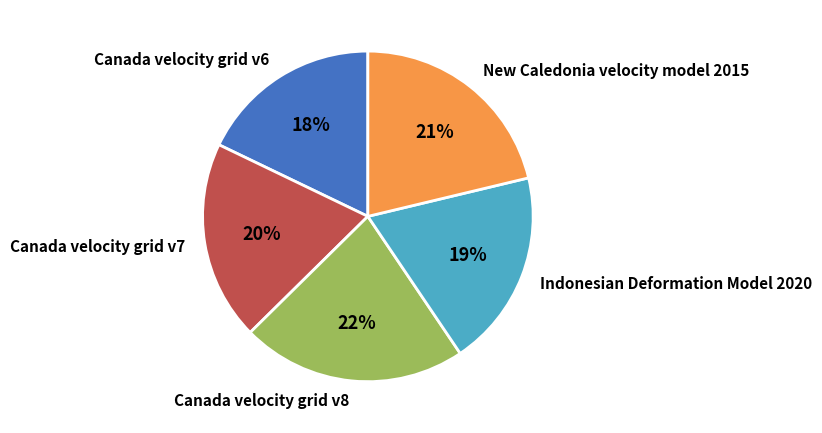

Which slice is the smallest?

Canada velocity grid v6